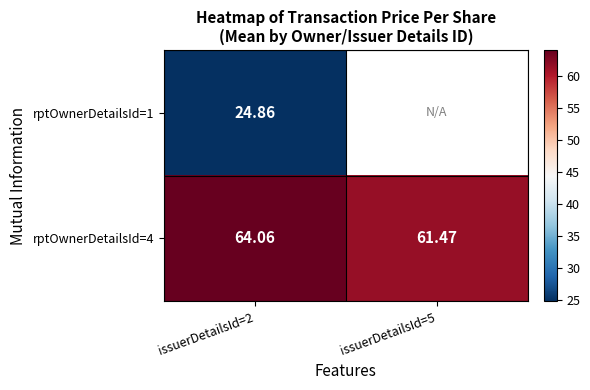

What is the minimum value shown in the chart?

24.9